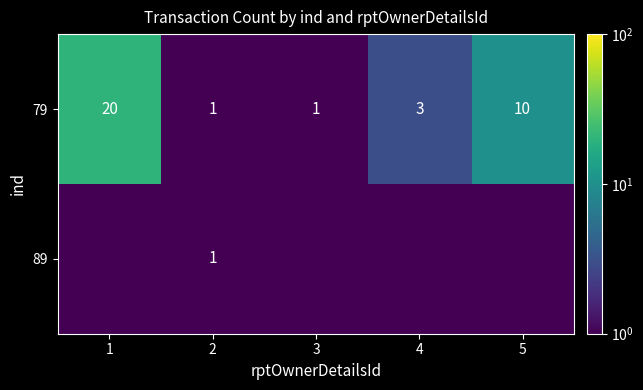

The value of 79 at 5 is 10.0. True or false?

True